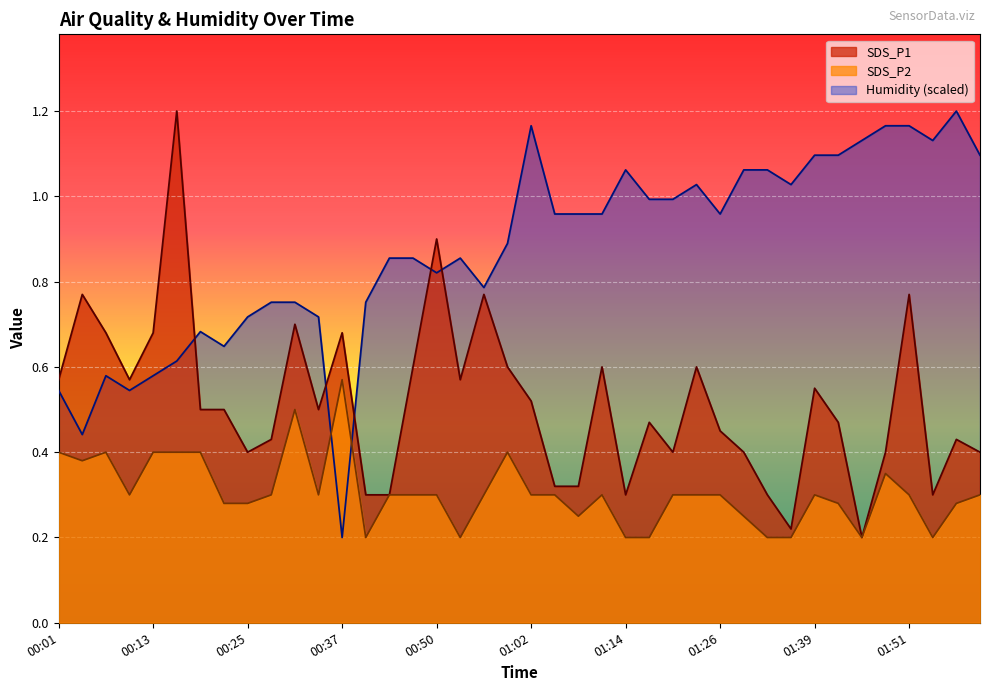

What value does the SDS_P1 series have at 01:08?

0.3